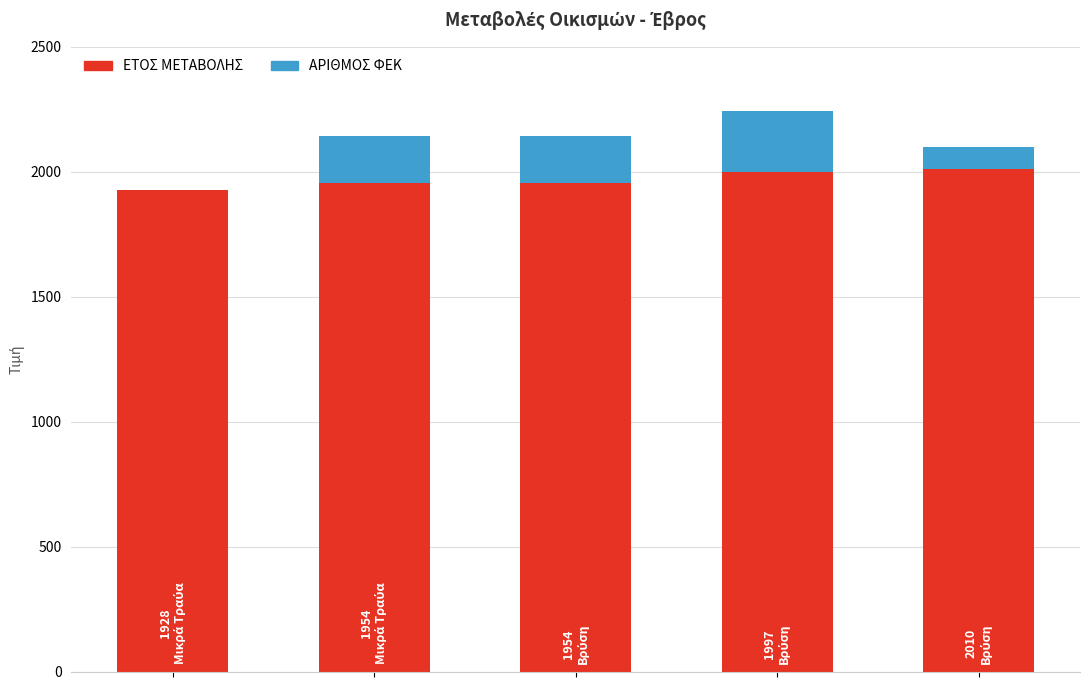

What is the highest value of the ΕΤΟΣ ΜΕΤΑΒΟΛΗΣ series?

2010